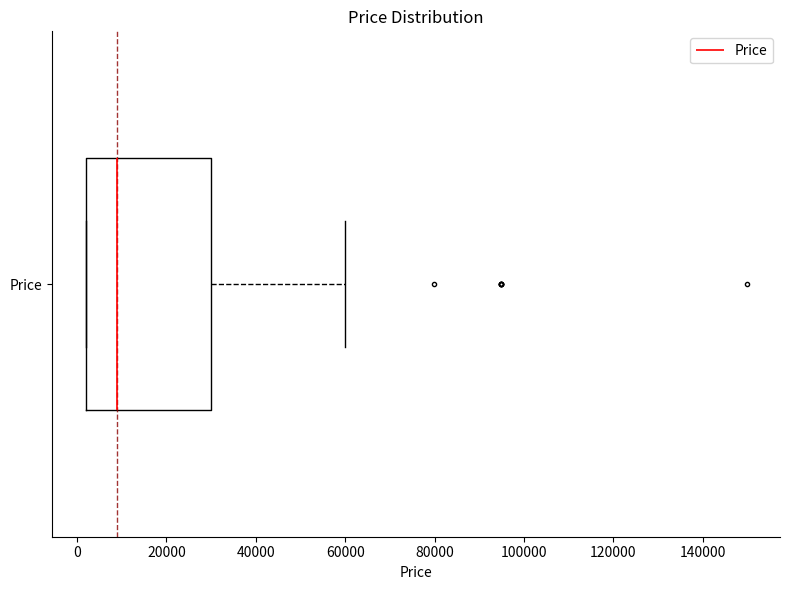

Read this box plot against the x-axis: the position of the median line, the range covered by the box, and the ends of both whiskers. The values are not printed on the chart, so give them approximately, as read against the axis.

median 8000, box 2000 to 30000, whiskers 2000 to 60000